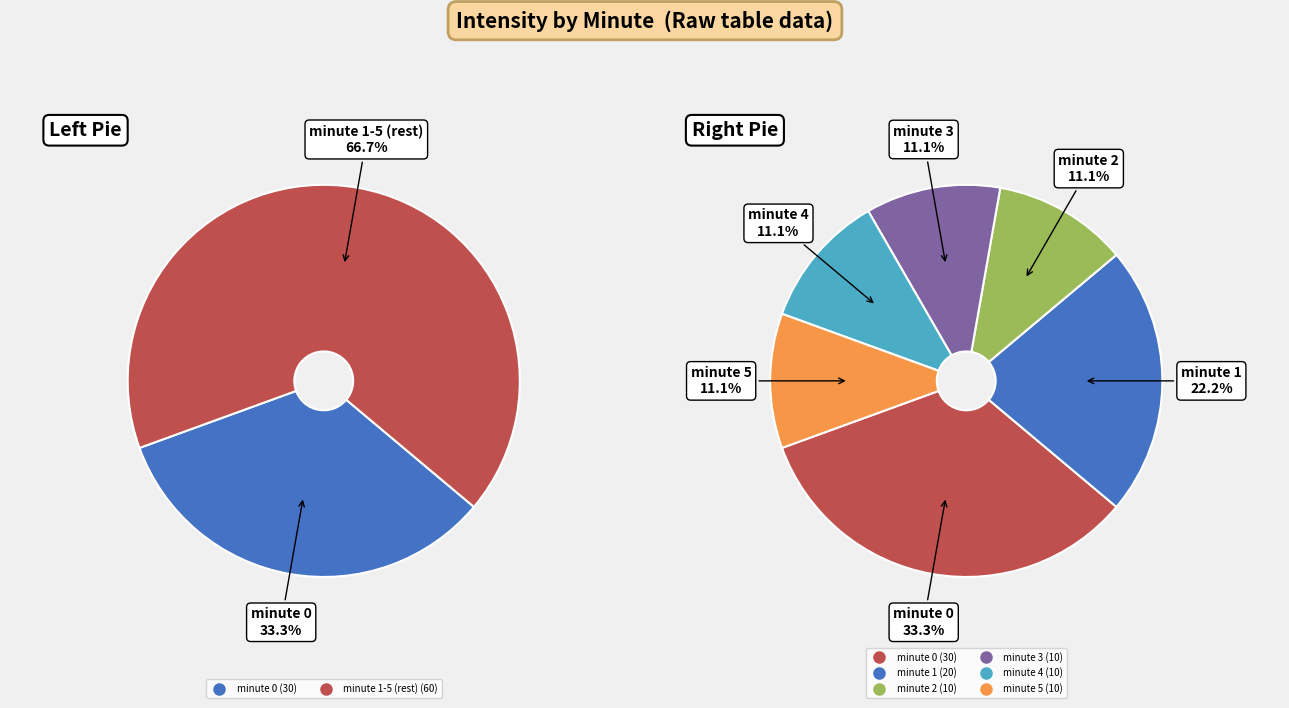

What is the smallest slice in the pie chart?

2